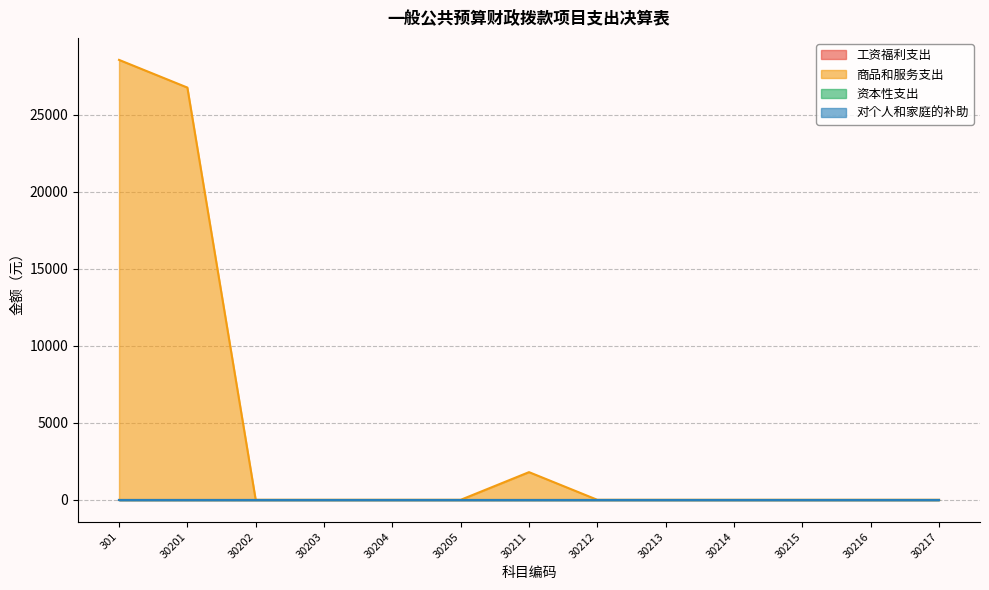

Reading left to right, transcribe all the data shown in this chart.

工资福利支出: 0.0	0.0	0.0	0.0	0.0	0.0	0.0	0.0	0.0	0.0	0.0	0.0	0.0
商品和服务支出: 28543.7	26747.7	0.0	0.0	0.0	0.0	1796.0	0.0	0.0	0.0	0.0	0.0	0.0
资本性支出: 0.0	0.0	0.0	0.0	0.0	0.0	0.0	0.0	0.0	0.0	0.0	0.0	0.0
对个人和家庭的补助: 0.0	0.0	0.0	0.0	0.0	0.0	0.0	0.0	0.0	0.0	0.0	0.0	0.0